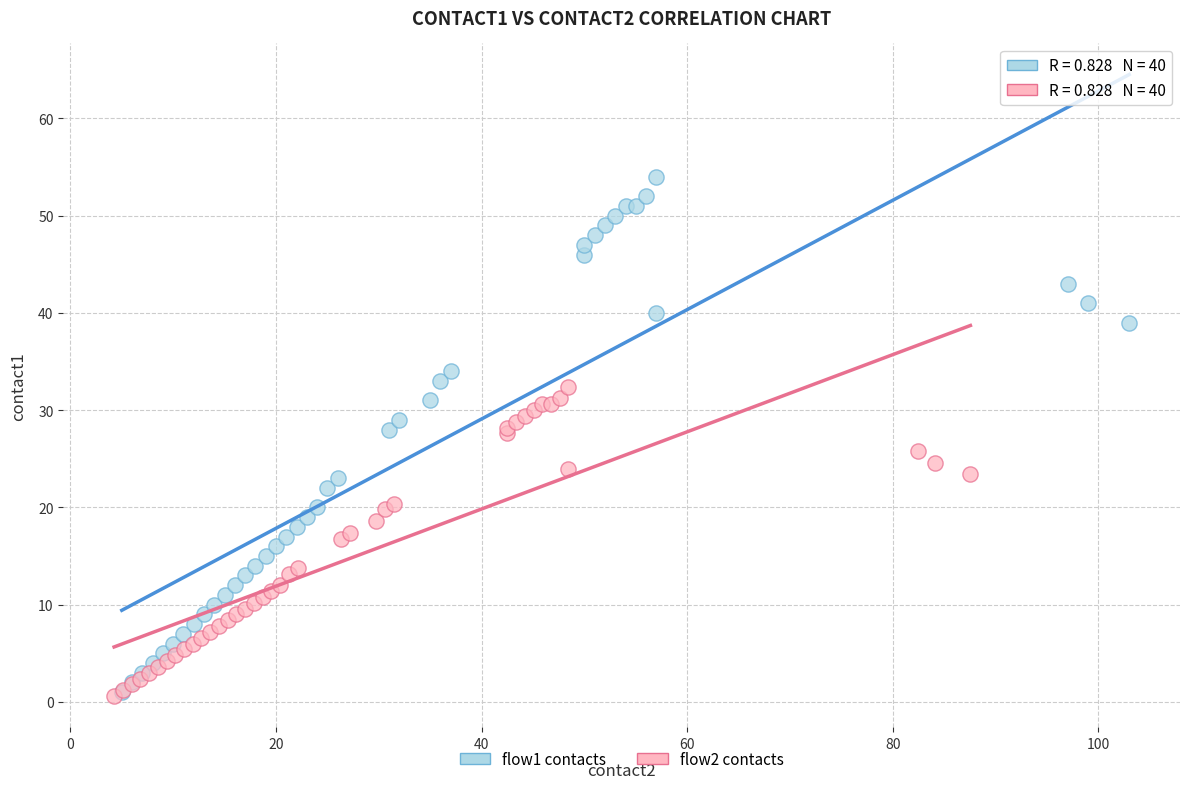

Which series contains the highest Y value?

flow1 contacts